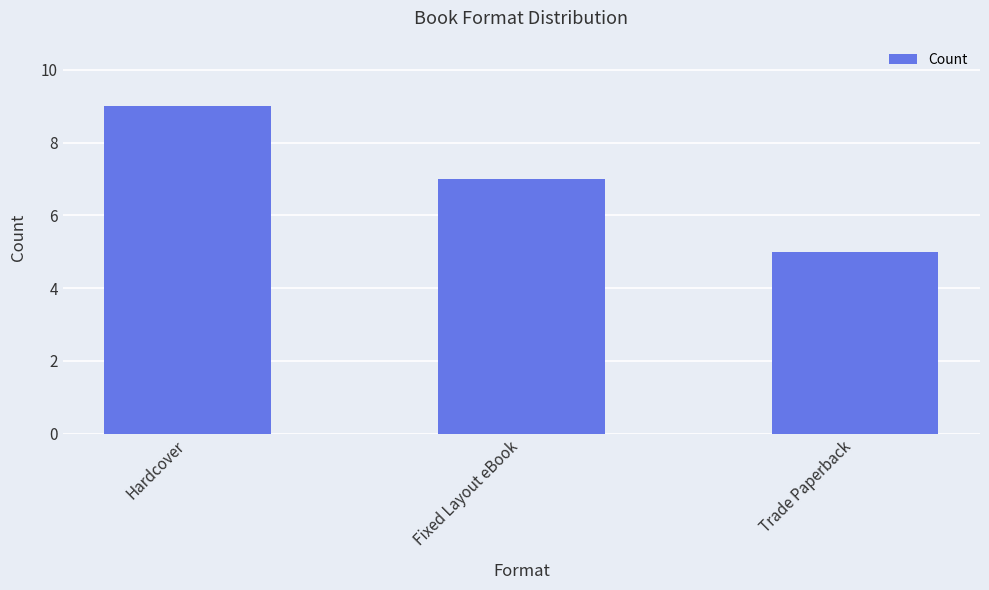

How many bars are there in total?

3